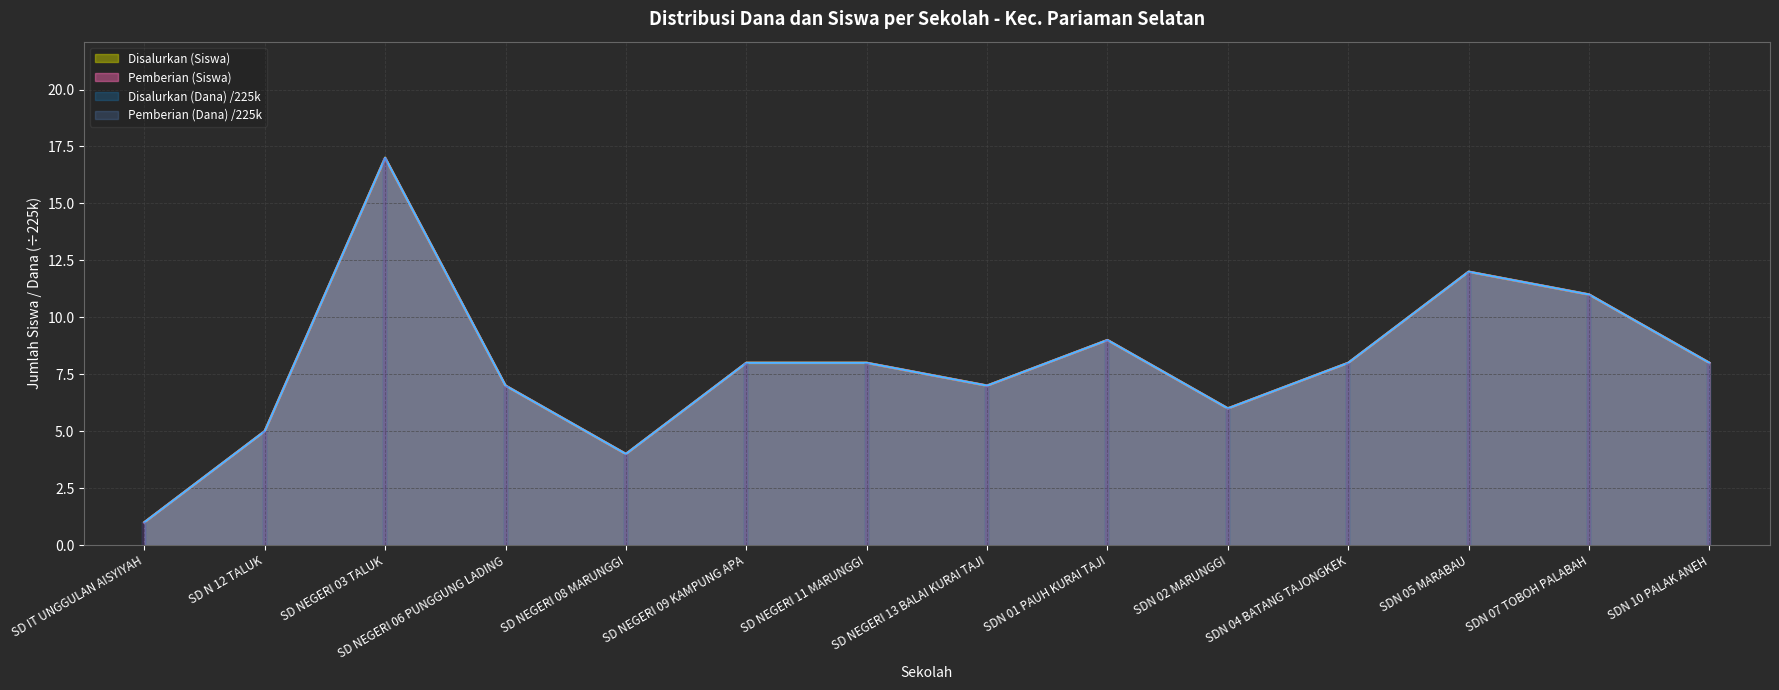

True or false: Disalurkan (Dana) and Pemberian (Siswa) cross at least once.

False